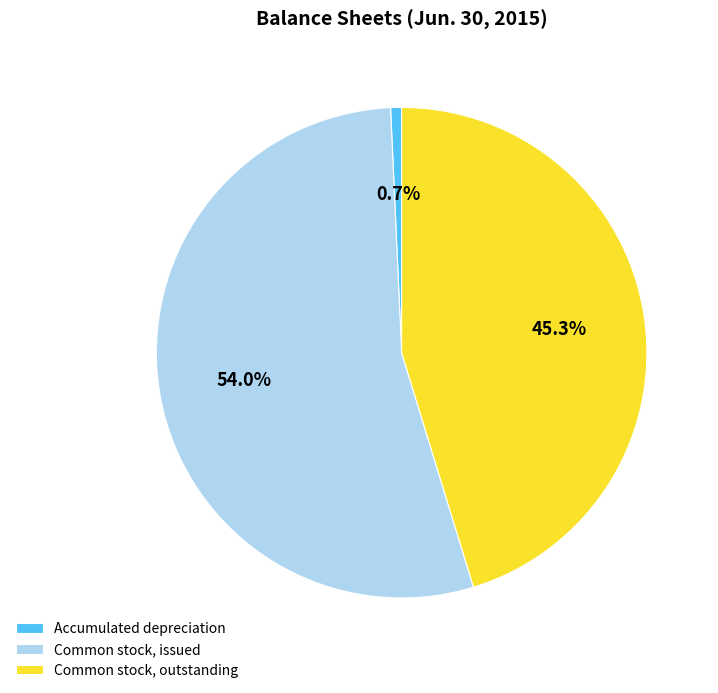

How many slices are in this pie chart?

3